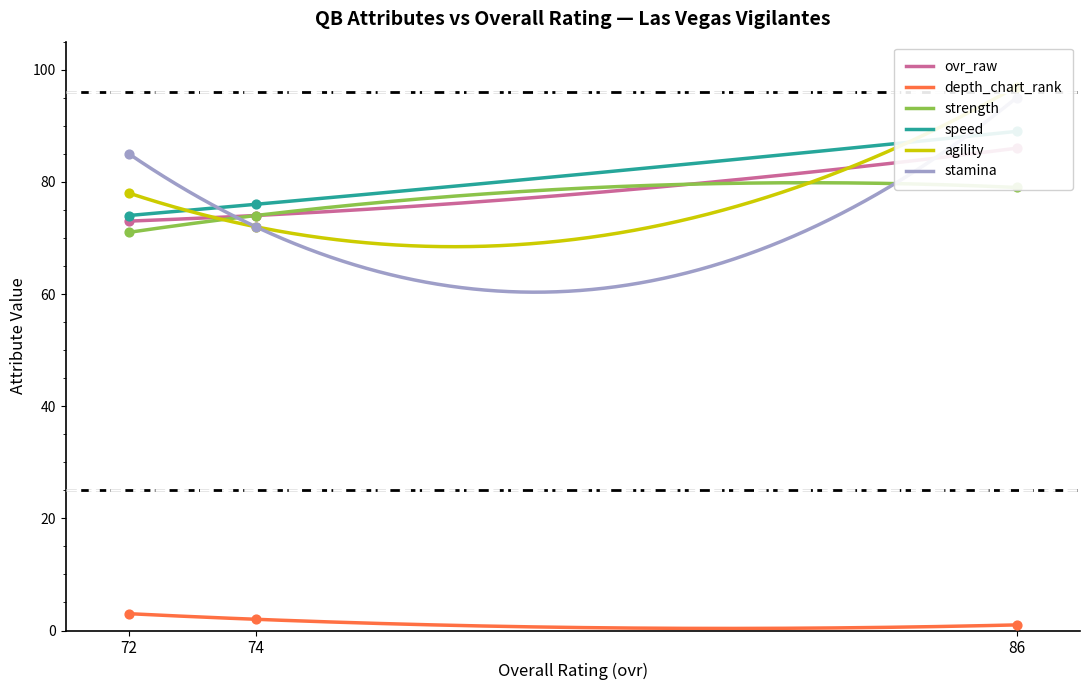

At which category is the sum across all series the highest?

86